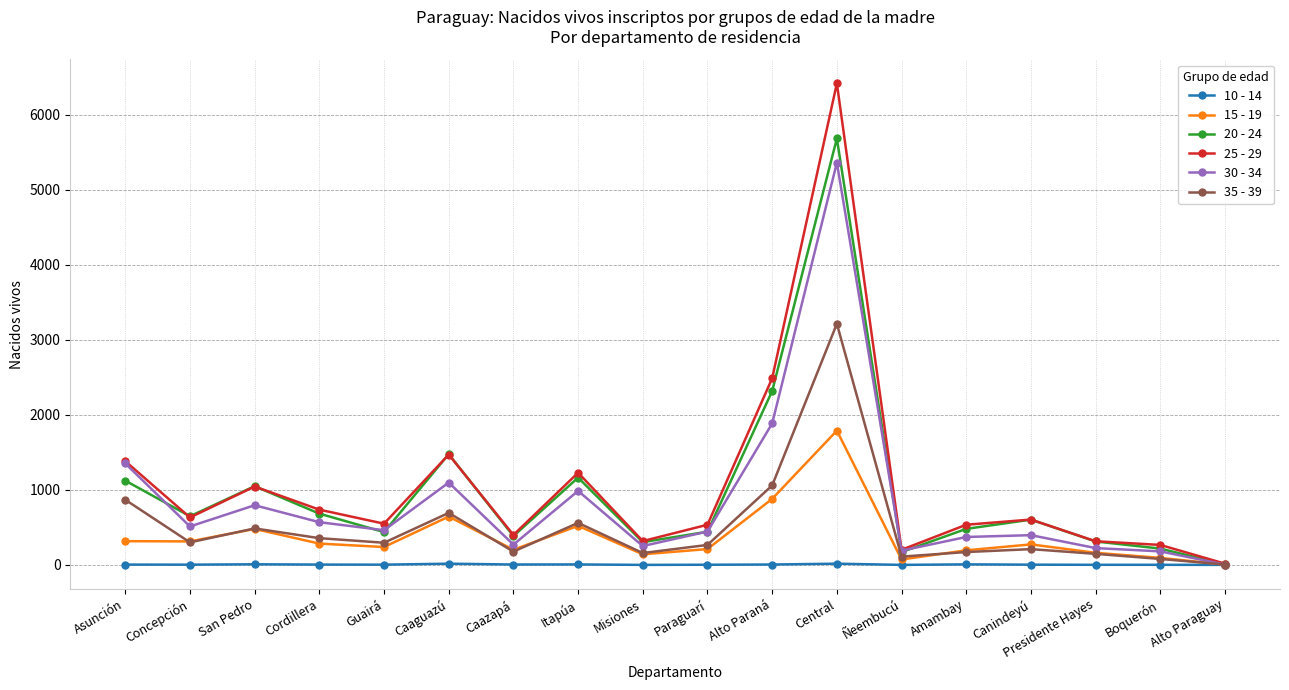

Rank the series by their maximum value, from highest to lowest.

25 - 29, 20 - 24, 30 - 34, 35 - 39, 15 - 19, 10 - 14